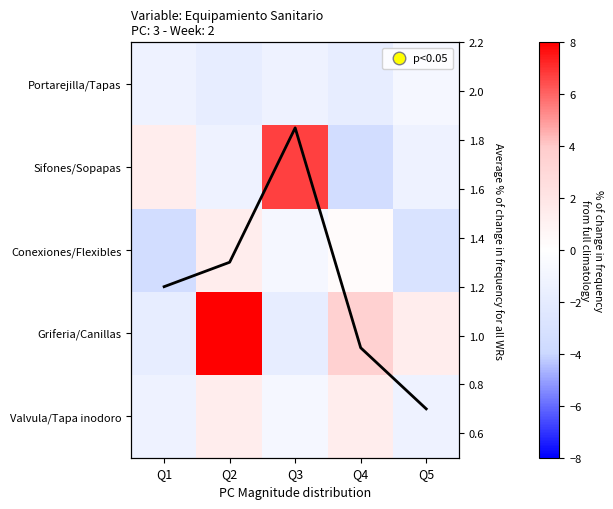

What is the smallest value displayed?

-3.5